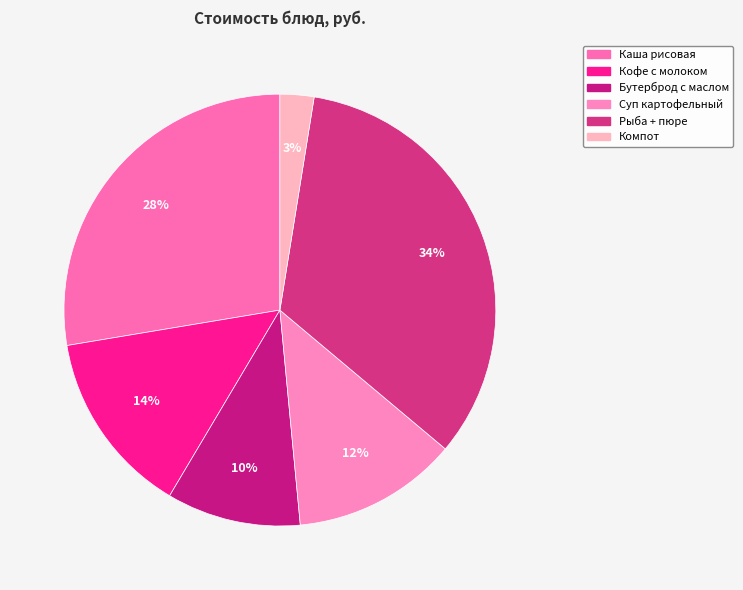

Count the number of slices in the pie.

6